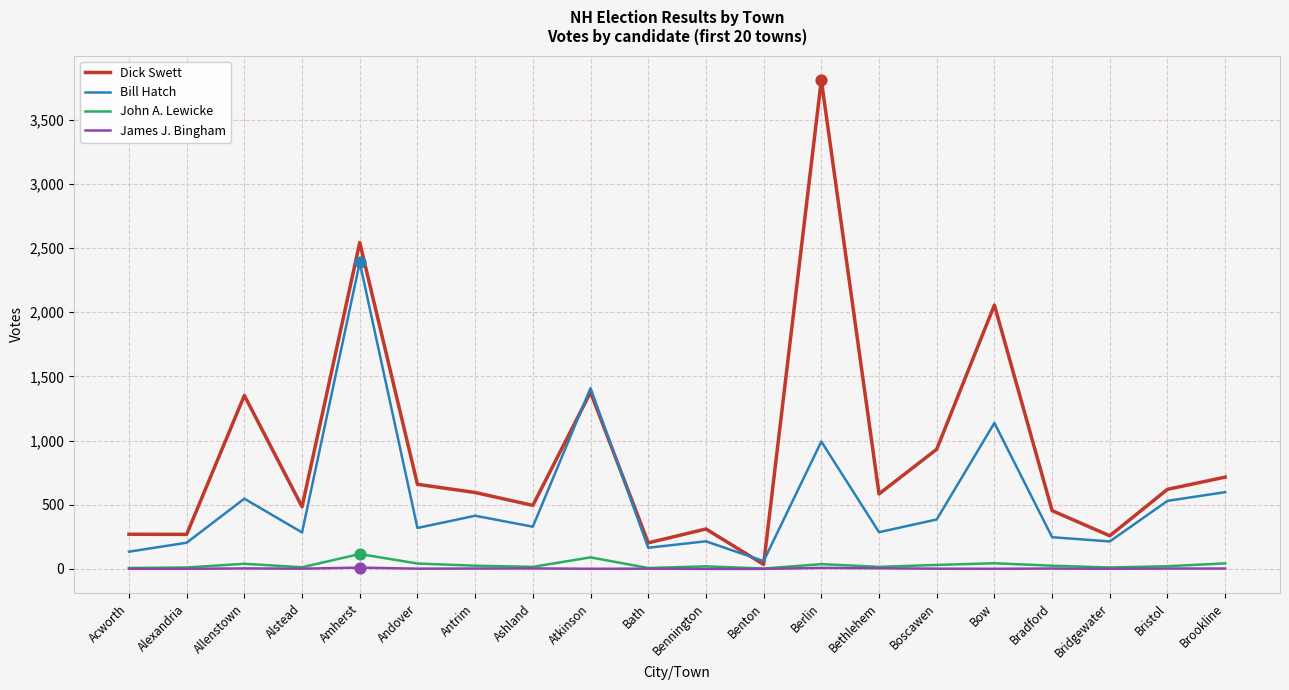

Which series has the largest total across all categories?

Dick Swett